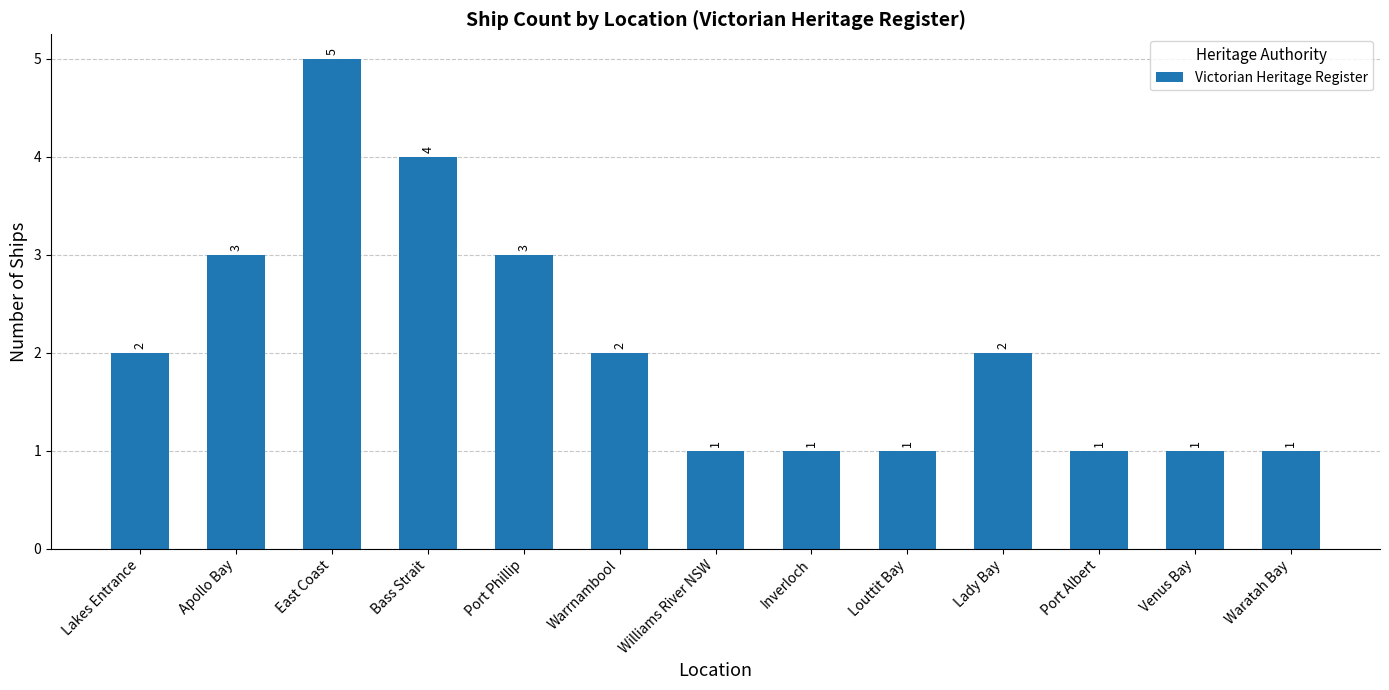

What is the sum of the values at Lady Bay and East Coast?

7